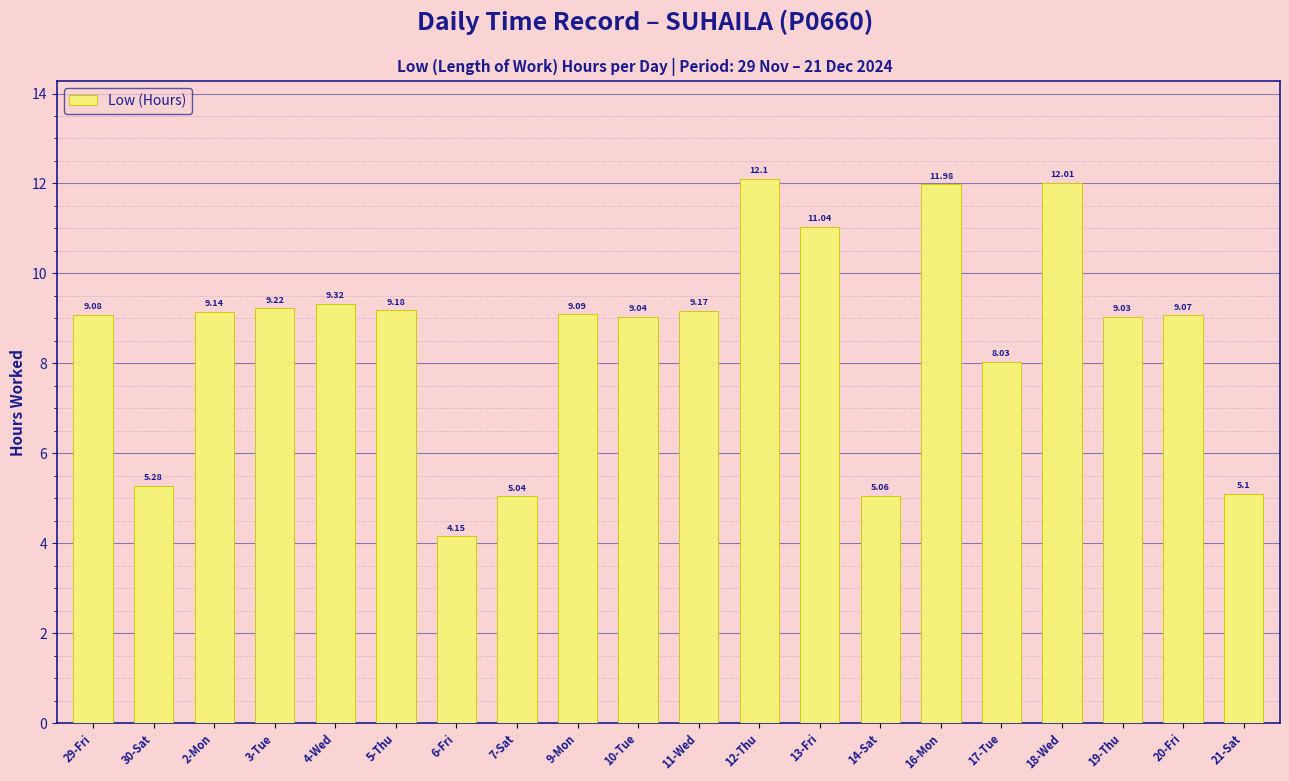

What is the label of the 8th bar from the left?

7-Sat